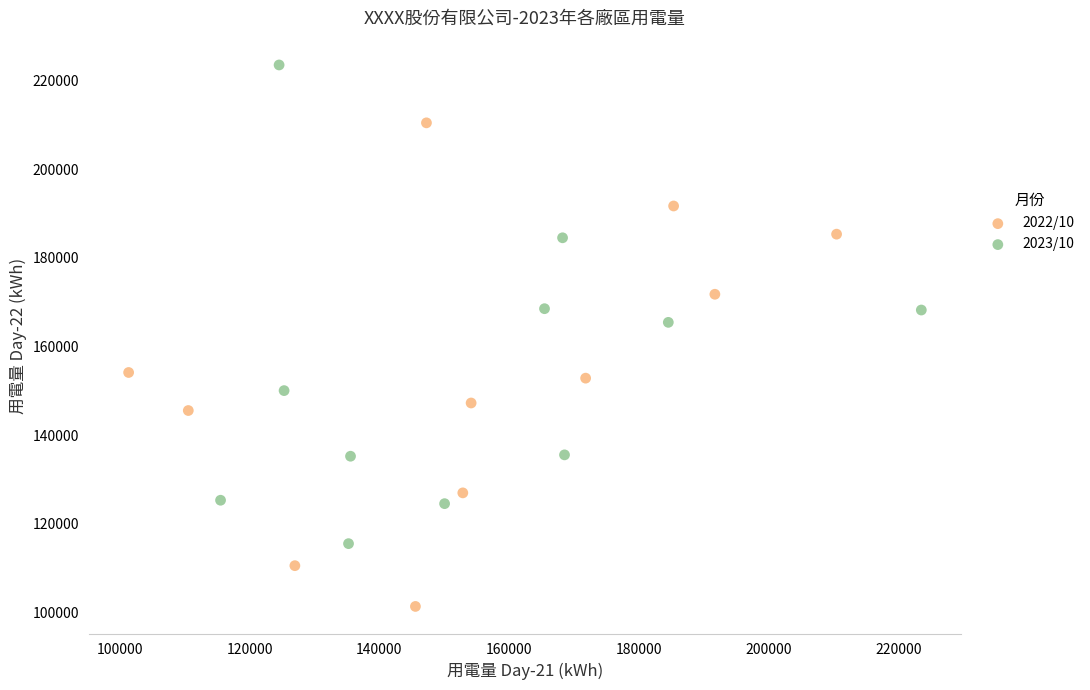

What are all the series names shown in the legend?

2022/10, 2023/10